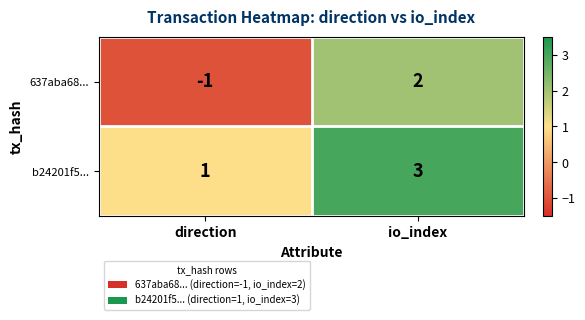

Between direction and io_index, which series saw the biggest shift?

637aba68...